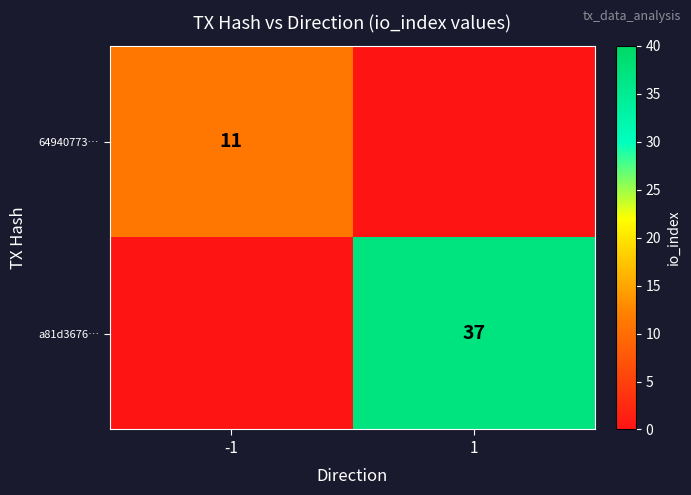

The value of 64940773… at -1 is 11. True or false?

True